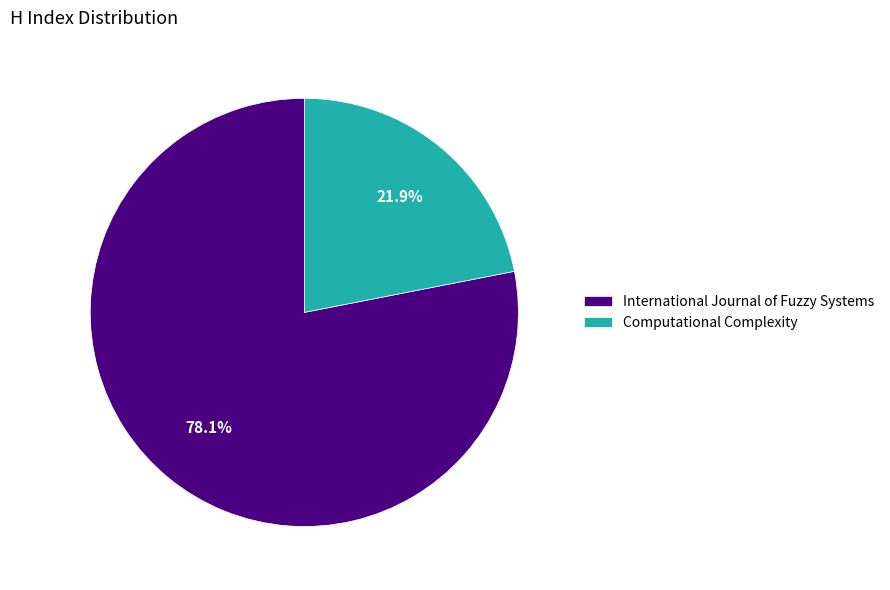

To the nearest percent, what portion does International Journal of Fuzzy Systems represent?

78%